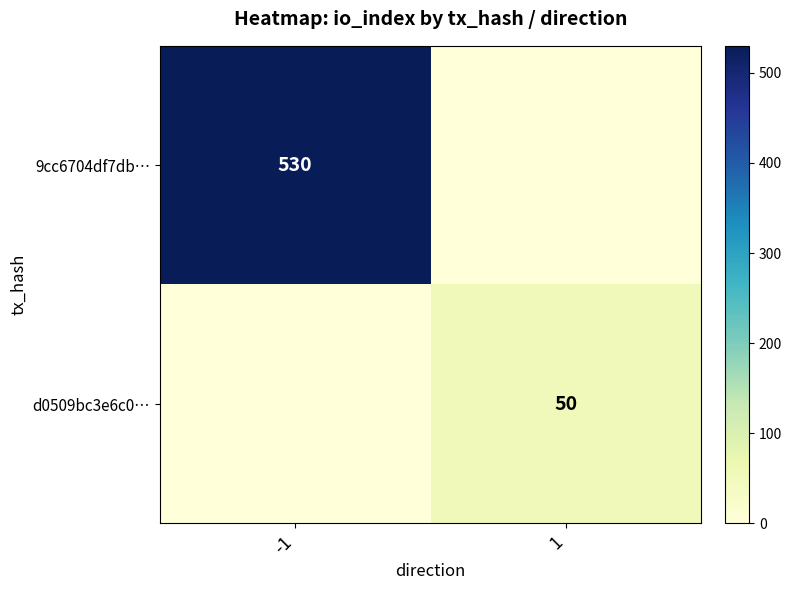

Is the value of 9cc6704df7db… at -1 greater than the value of d0509bc3e6c0… at 1?

Yes